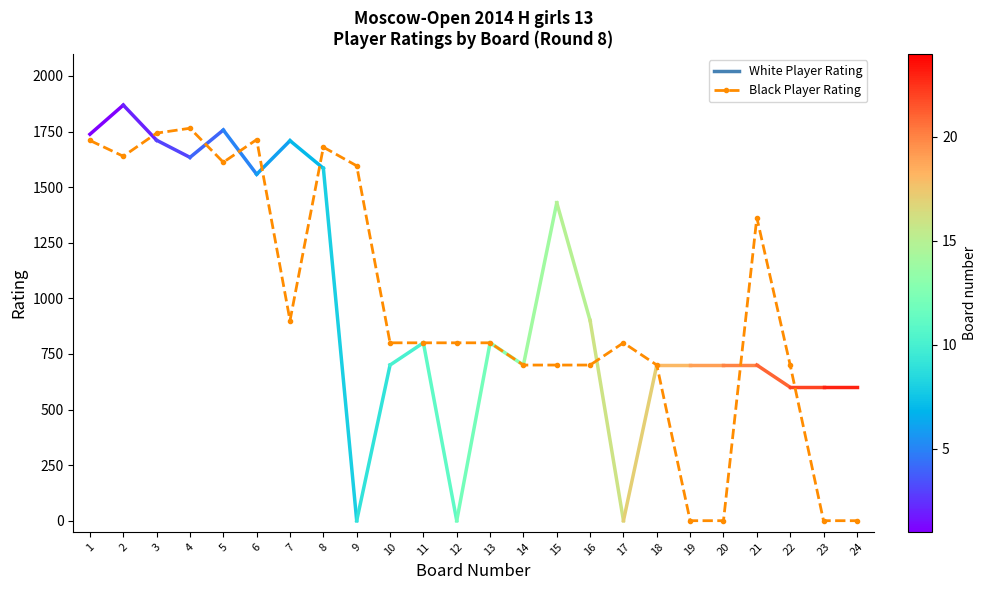

At which category does the data reach its first local valley?

2